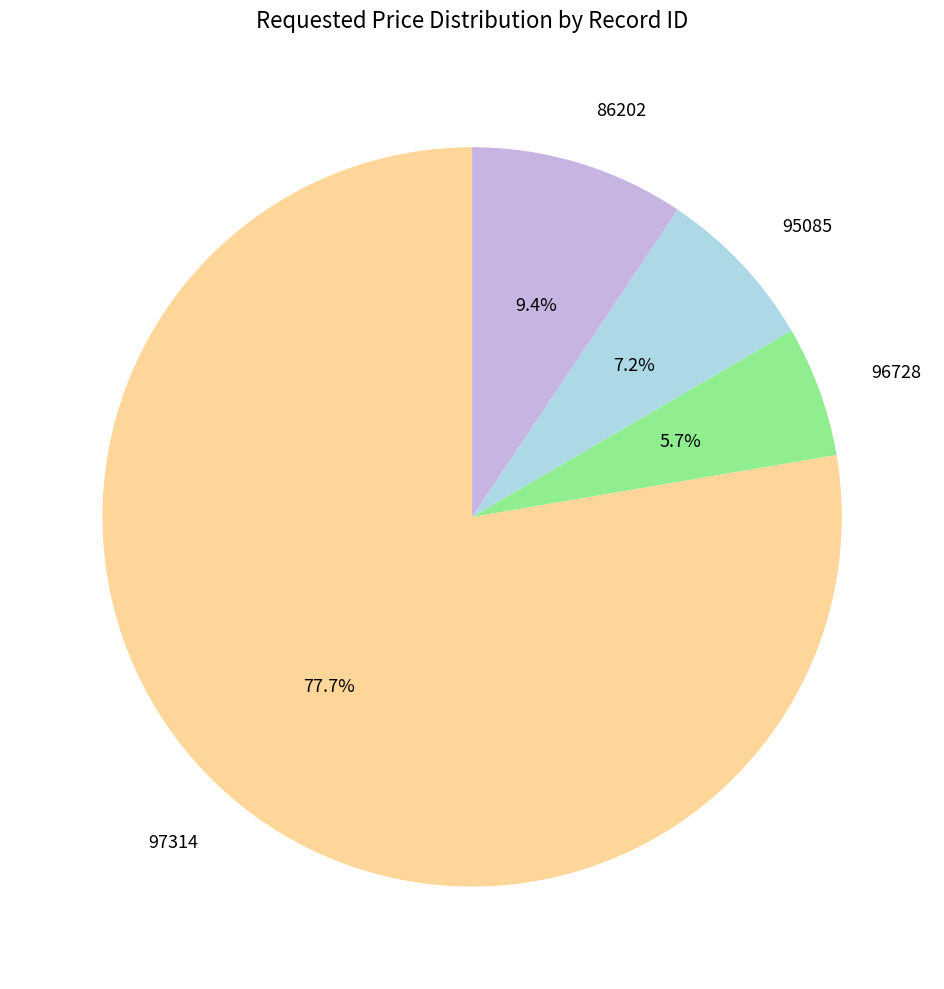

To the nearest percent, what is the combined percentage of 95085 and 86202?

17%